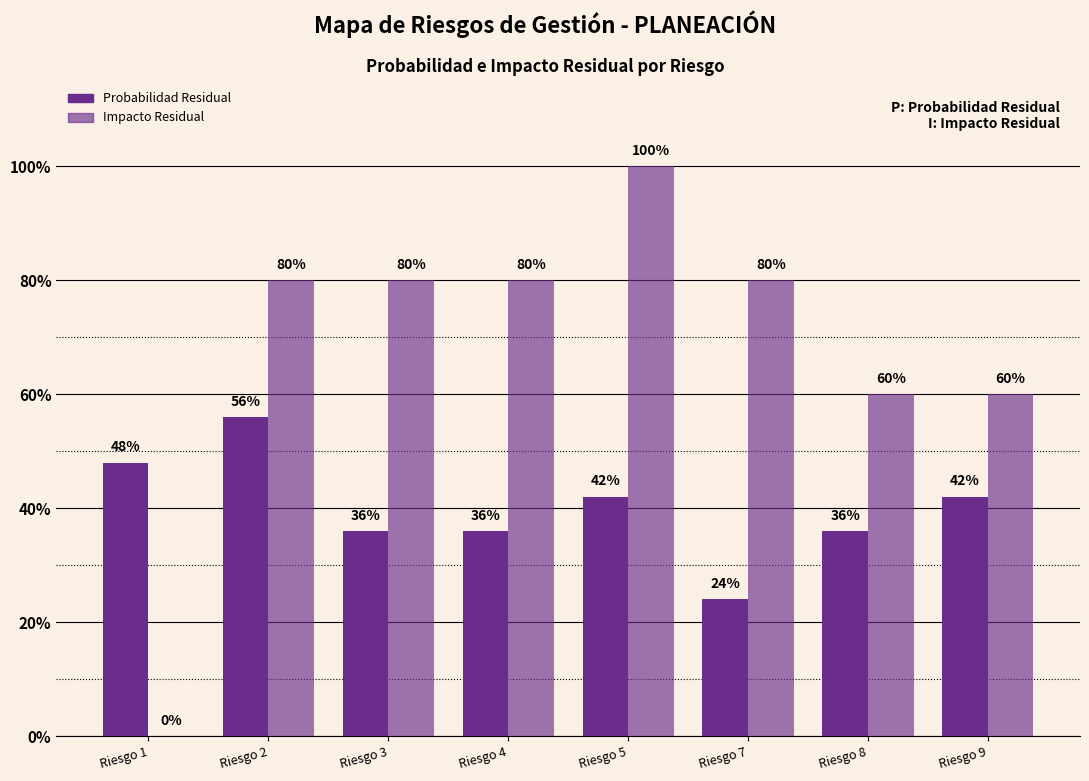

Does the chart contain stacked bars?

No